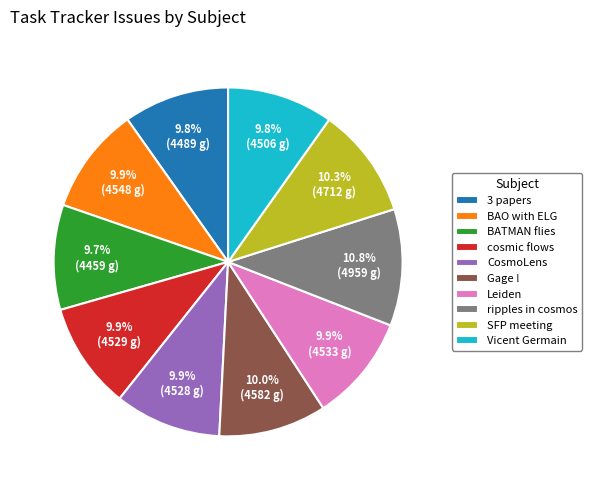

Does BATMAN flies account for over 50% of the chart?

No